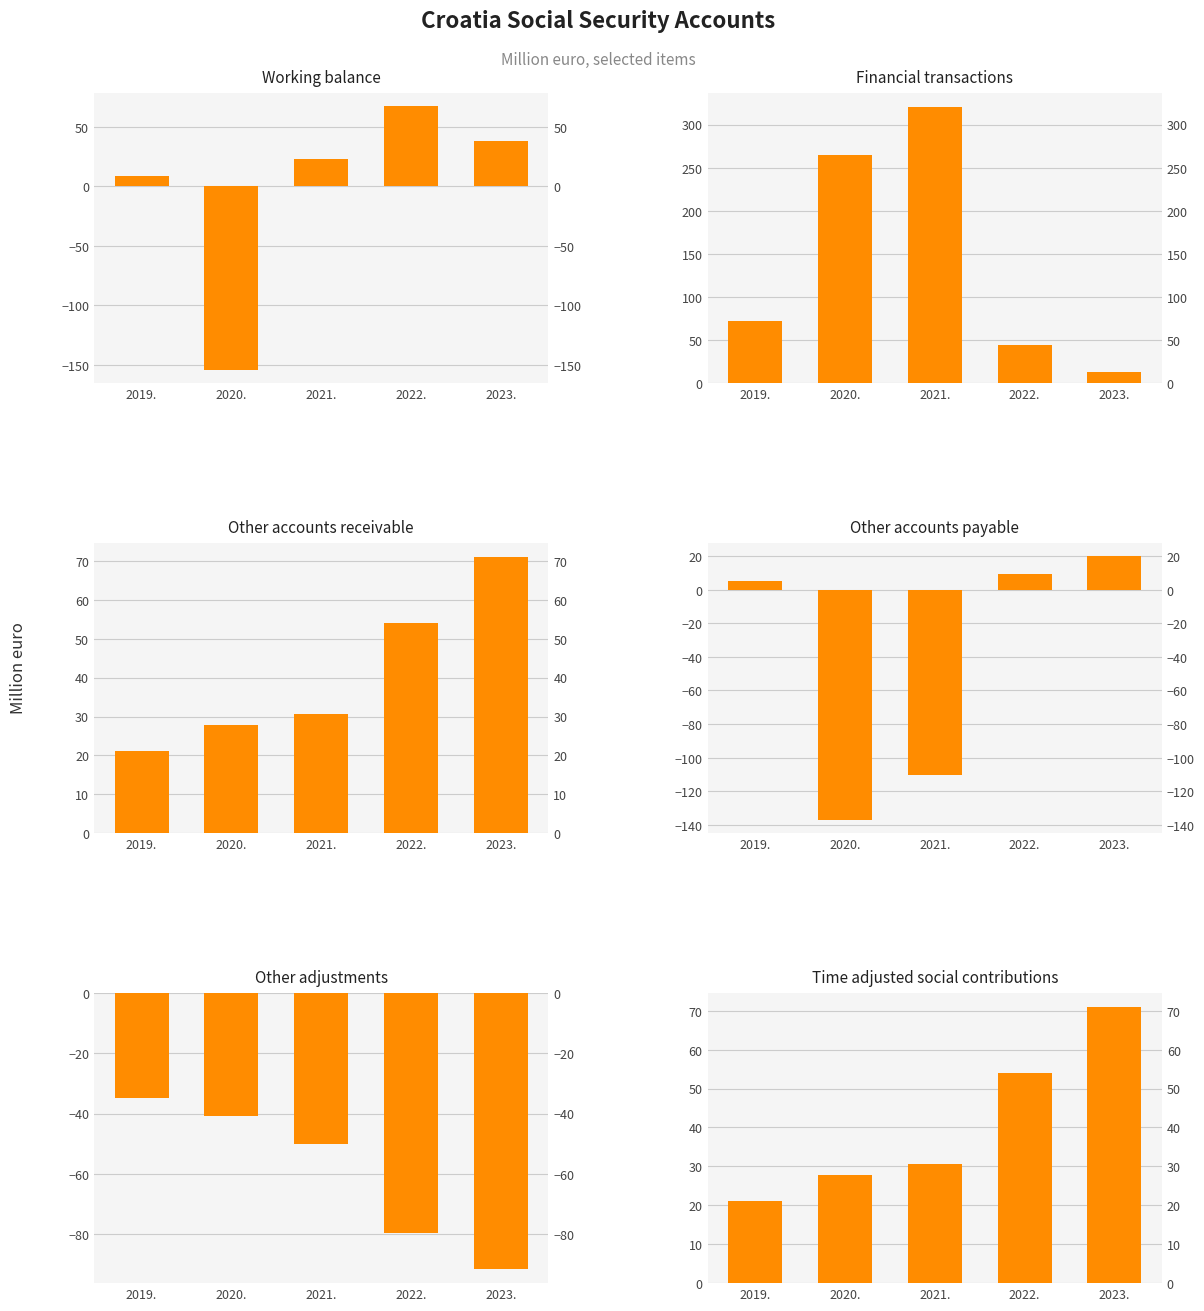

Which has a higher value, 2020. or 2022.?

2022.